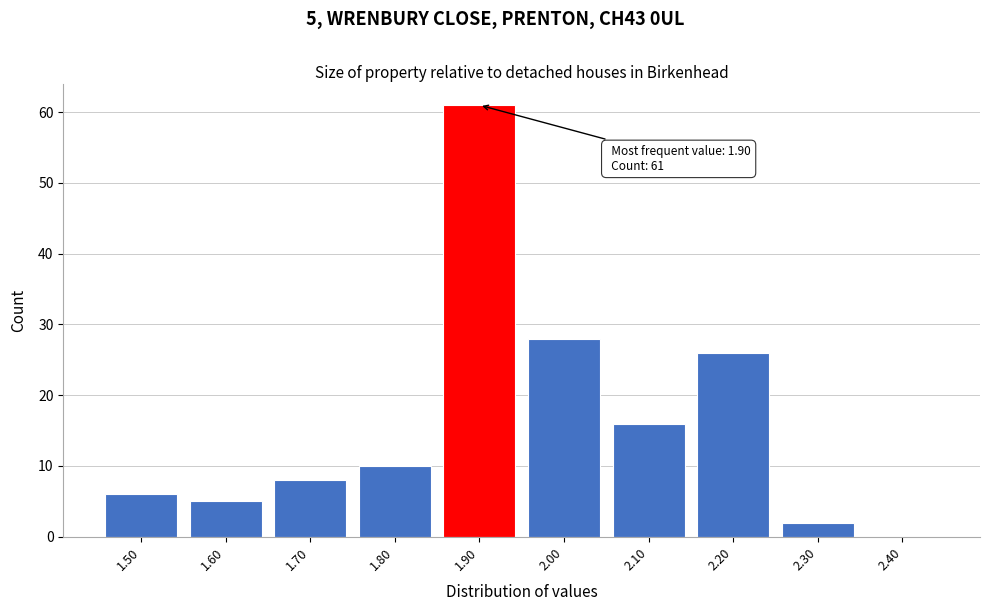

Over which range of the x-axis is the bar tallest?

1.85 to 1.95